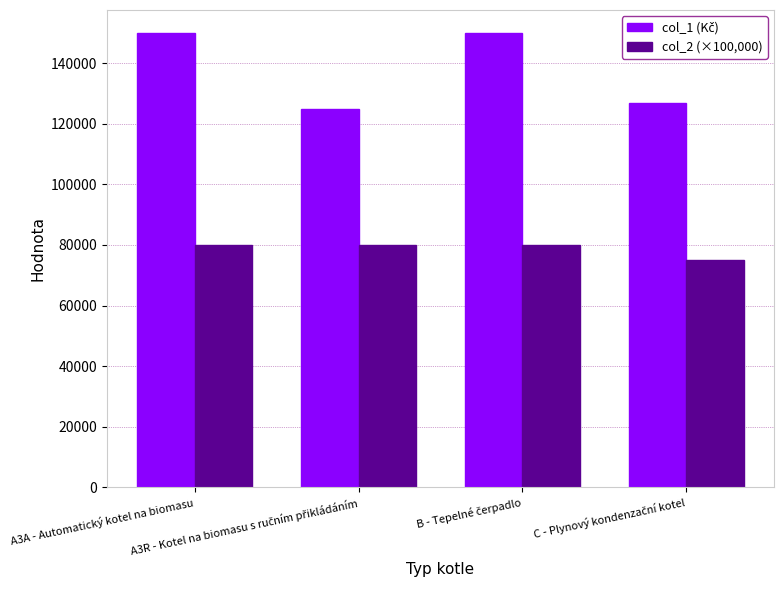

What is the maximum value shown in the chart?

150000.0